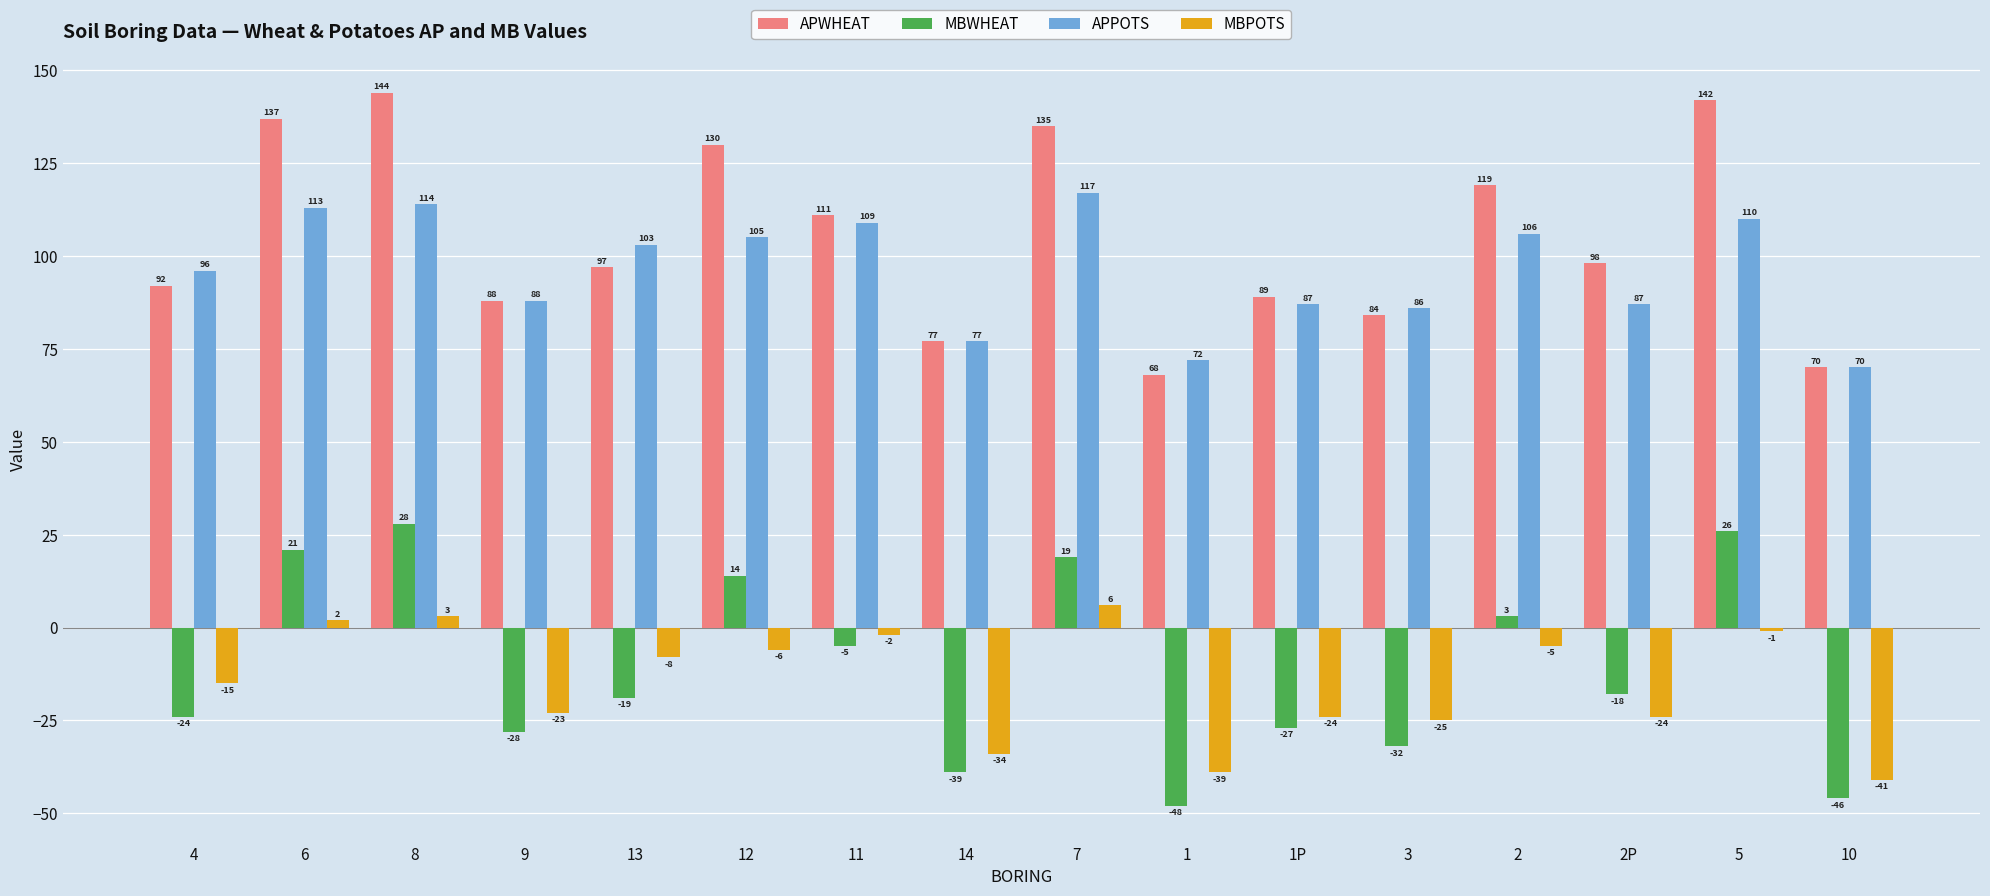

What is the highest value of the APWHEAT series?

144